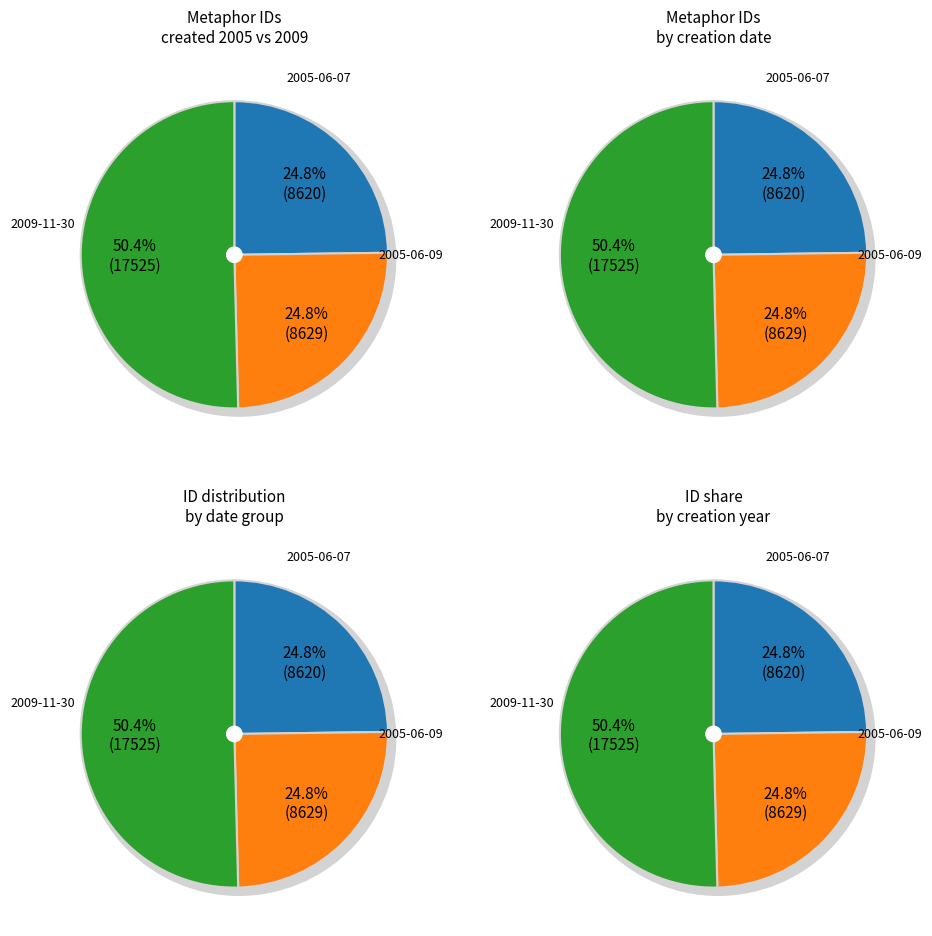

Which category has the biggest portion of the pie?

2009-11-30